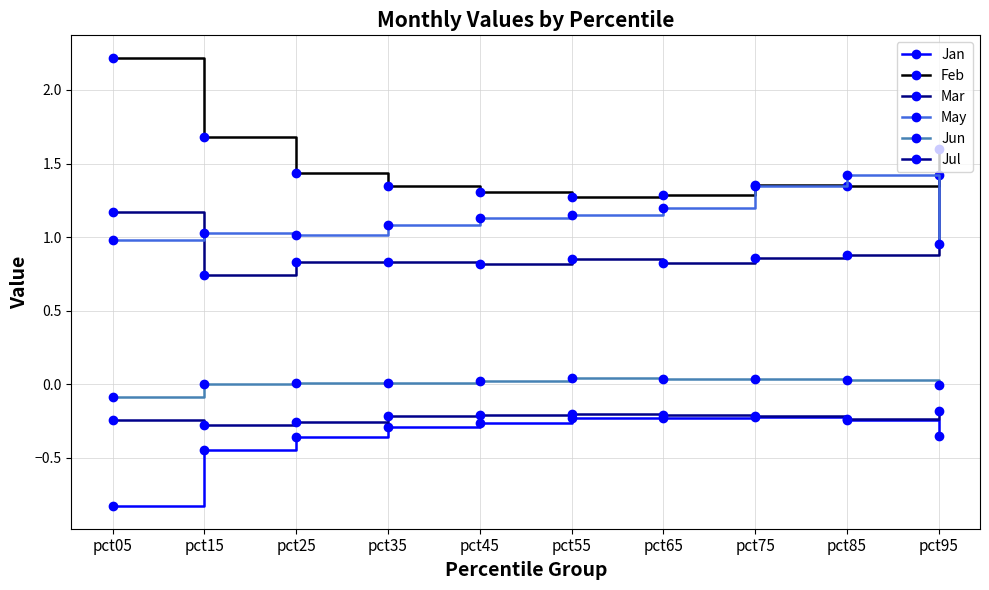

Does the chart display data point markers on the line(s)?

Yes